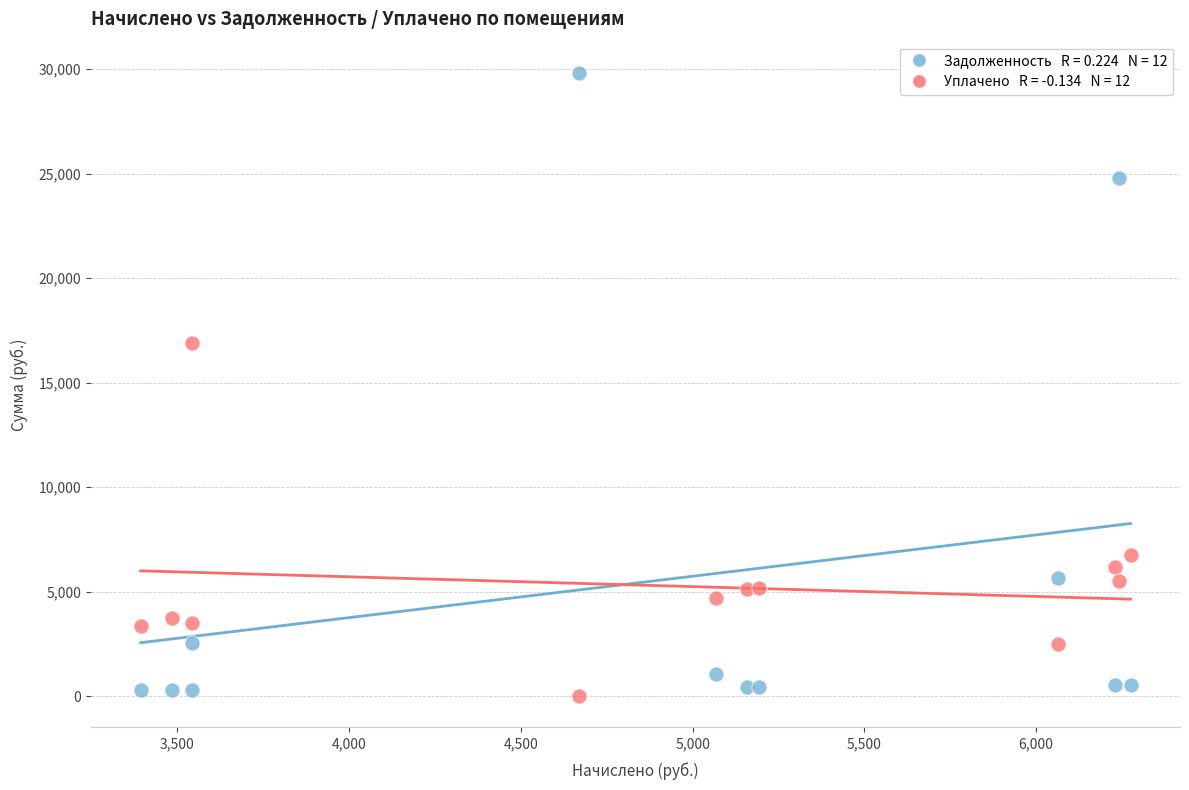

Across all data points, what is the range of X values (max minus min)?

2881.2